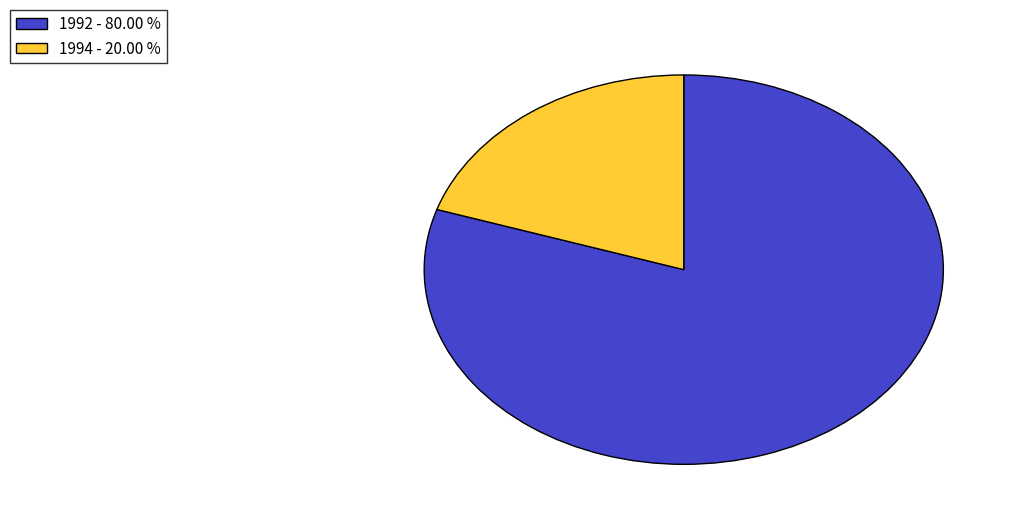

Count the number of slices in the pie.

2